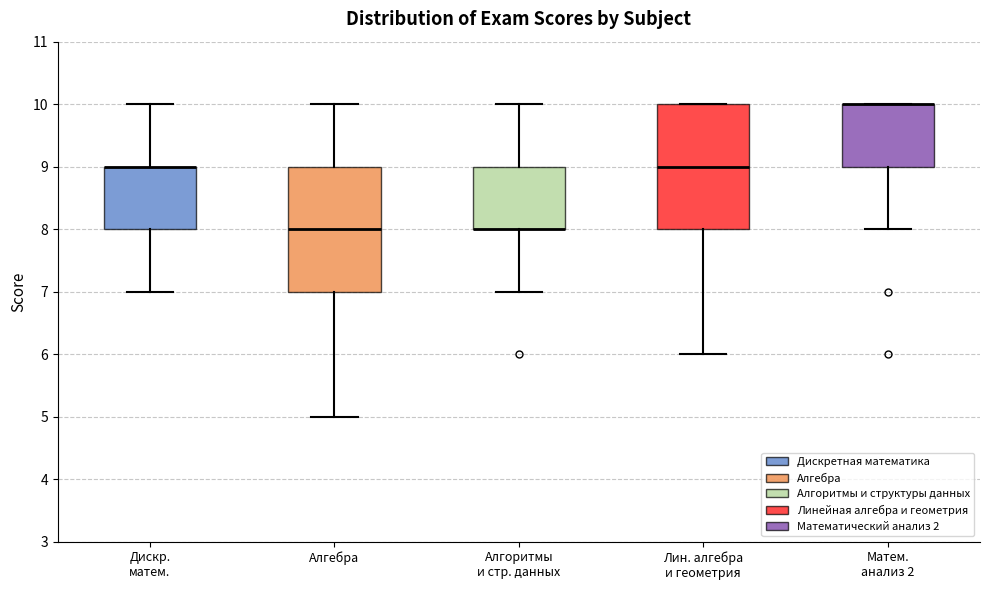

Reading left to right, read every box against the y-axis: the position of its median line, the range the box covers, and the ends of its whiskers. The values are not printed on the chart, so give them approximately, as read against the axis.

Дискр. матем.: median 9 (drawn on the box's upper edge), box 8 to 9, whiskers 7 to 10
Алгебра: median 8, box 7 to 9, whiskers 5 to 10
Алгоритмы и стр. данных: median 8 (drawn on the box's lower edge), box 8 to 9, whiskers 7 to 10
Лин. алгебра и геометрия: median 9, box 8 to 10, whiskers 6 to 10
Матем. анализ 2: median 10 (drawn on the box's upper edge), box 9 to 10, whiskers 8 to 10